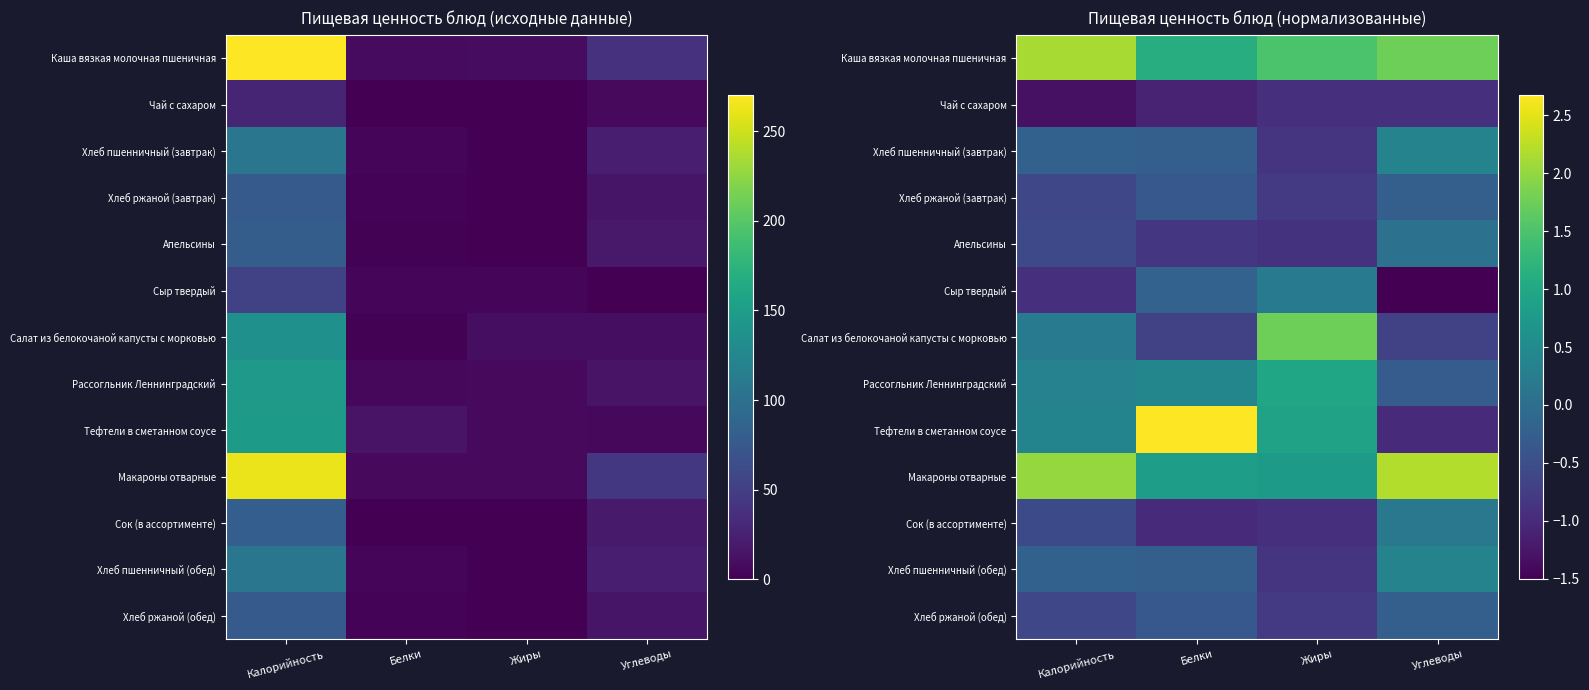

What is the difference between the maximum and minimum values in the Макароны отварные series?

1.4